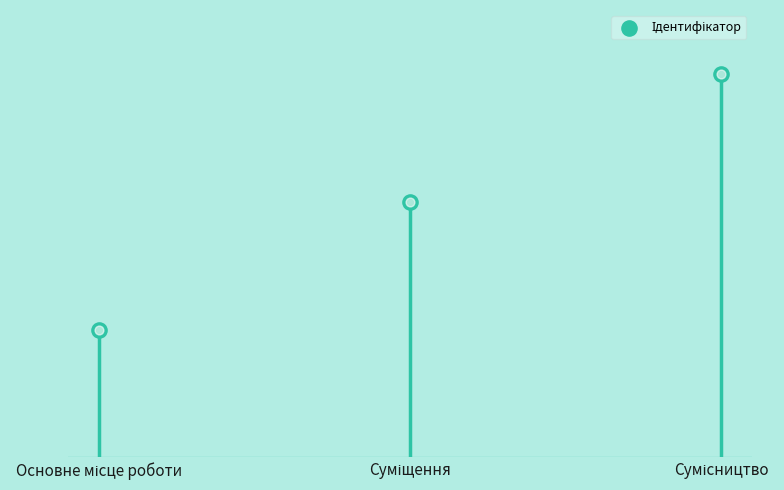

Between Основне місце роботи and Суміщення, which is larger?

Суміщення